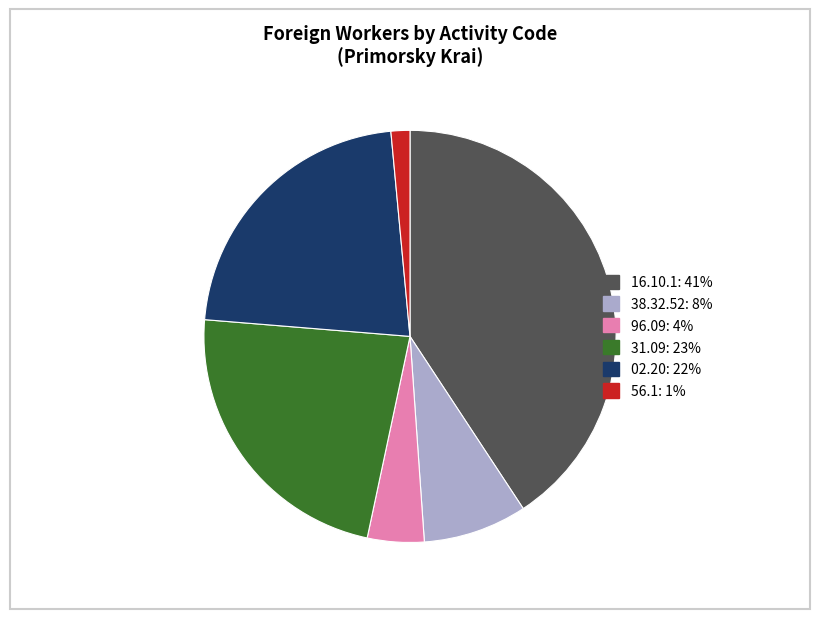

Count the number of slices in the pie.

6